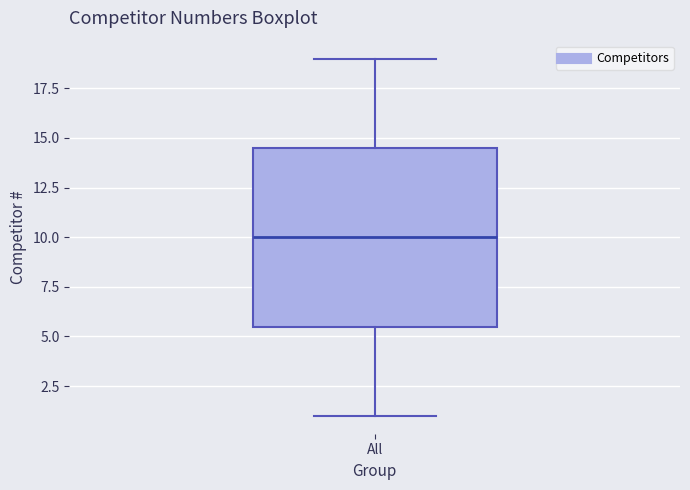

Where is the upper edge of the box for All on the y-axis? The values are not printed on the chart, so give them approximately, as read against the axis.

14.5